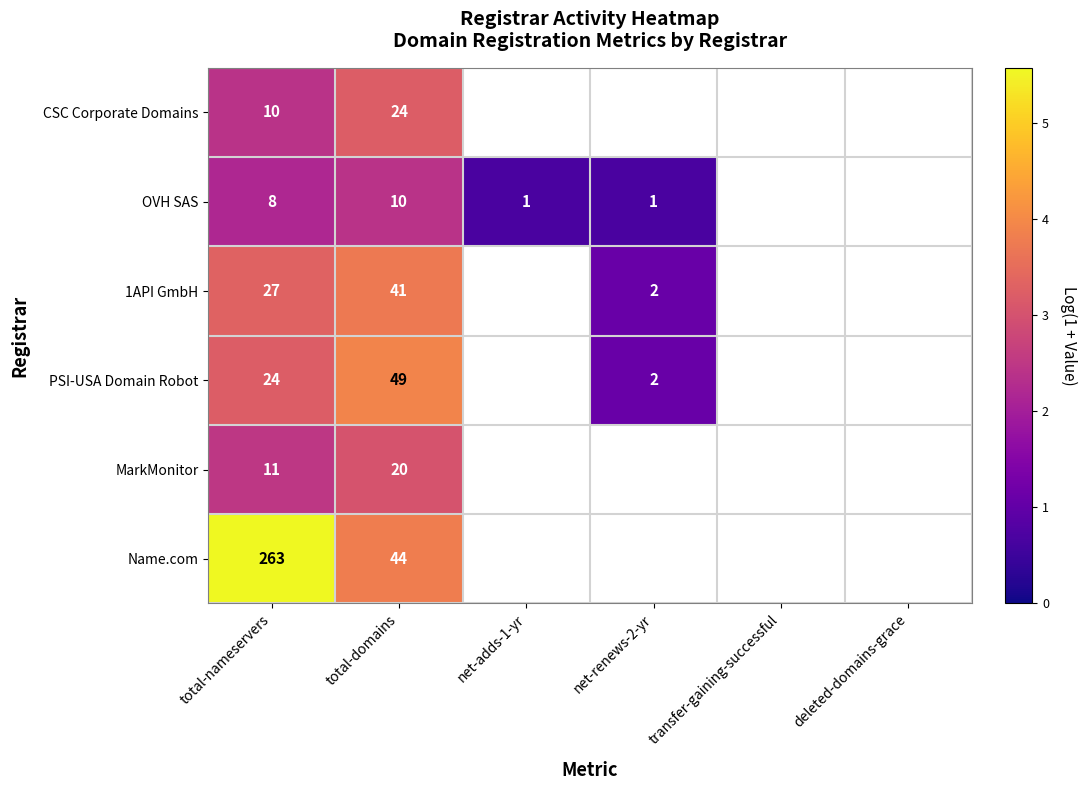

True or false: OVH SAS has a value of 0.4 at net-renews-2-yr.

False